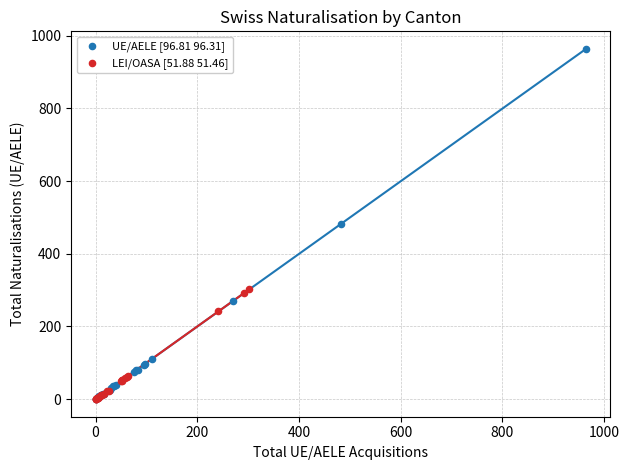

Which series reaches the maximum Y coordinate?

UE/AELE [96.81 96.31]